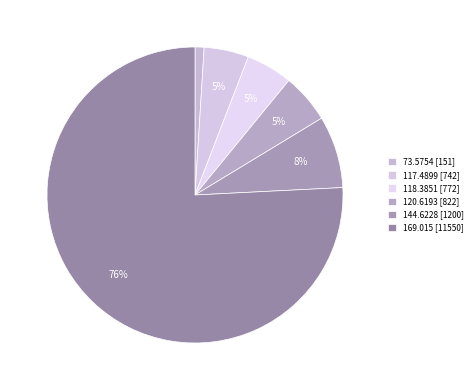

Combined, do 144.6228 and 120.6193 account for over 50%?

No